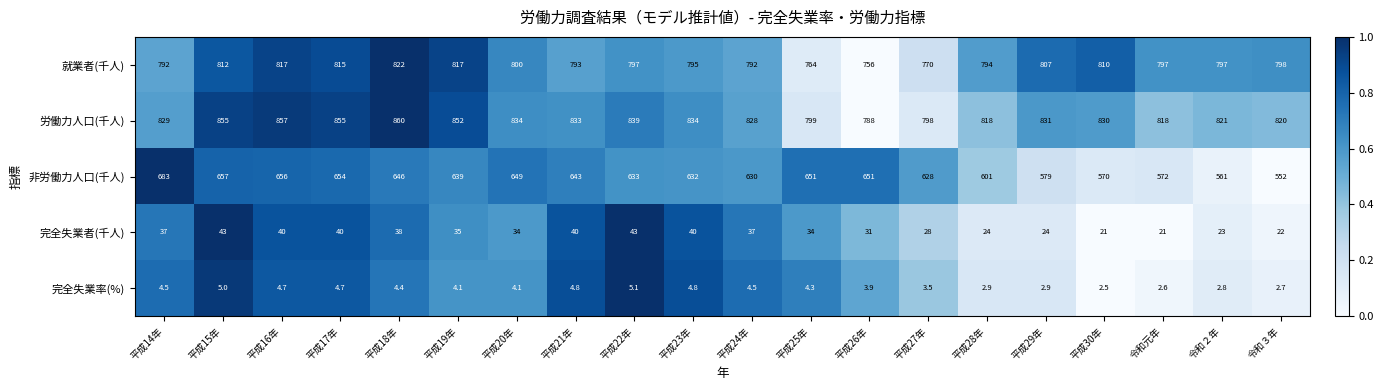

What is the difference between the second highest and minimum values in the 就業者(千人) series?

61.0